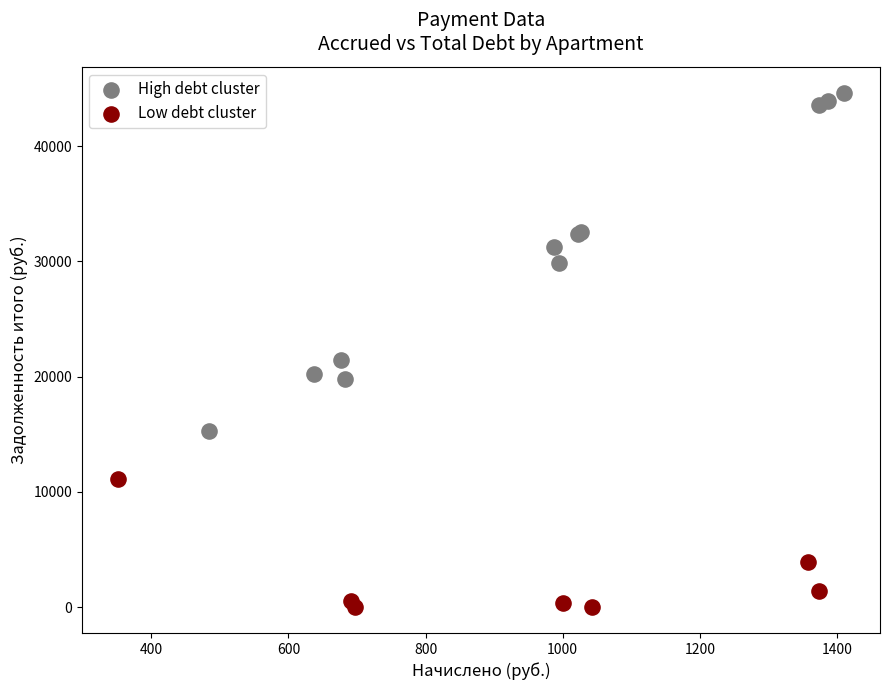

Which series reaches the maximum Y coordinate?

High debt cluster